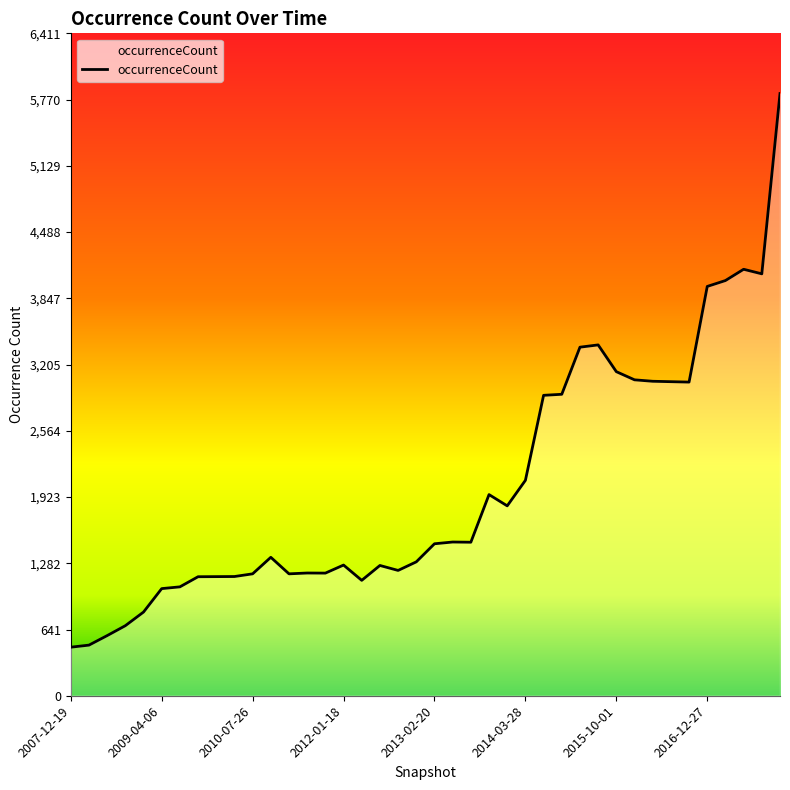

What is the sum of all values?

81055